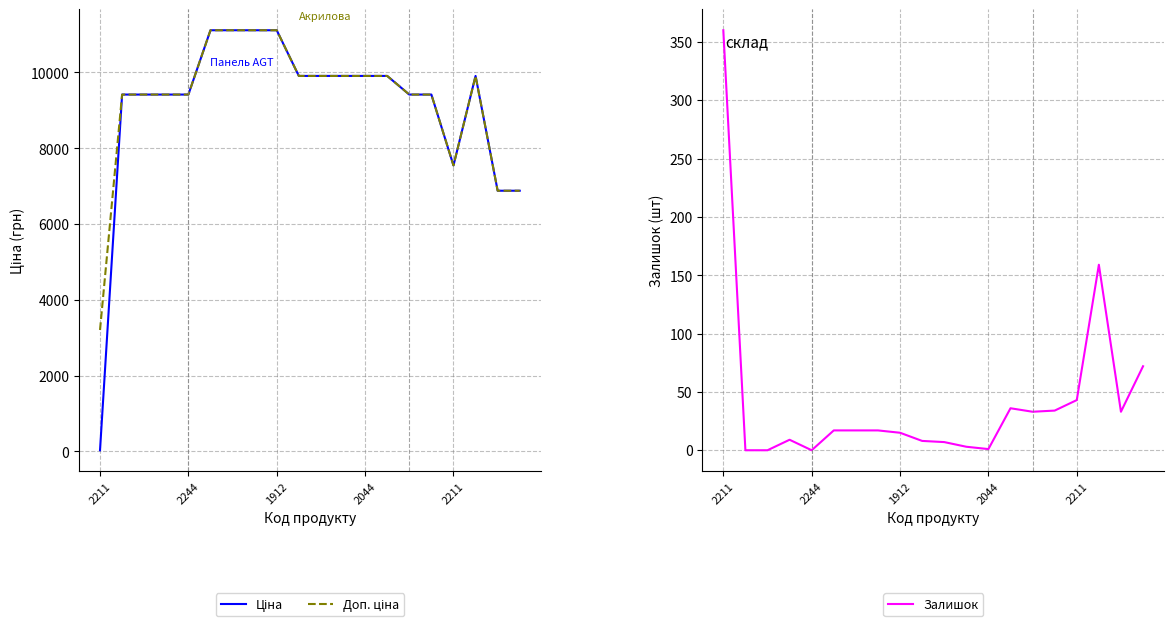

In Доп. ціна, how many points are lower than both neighbors (excluding endpoints)?

1